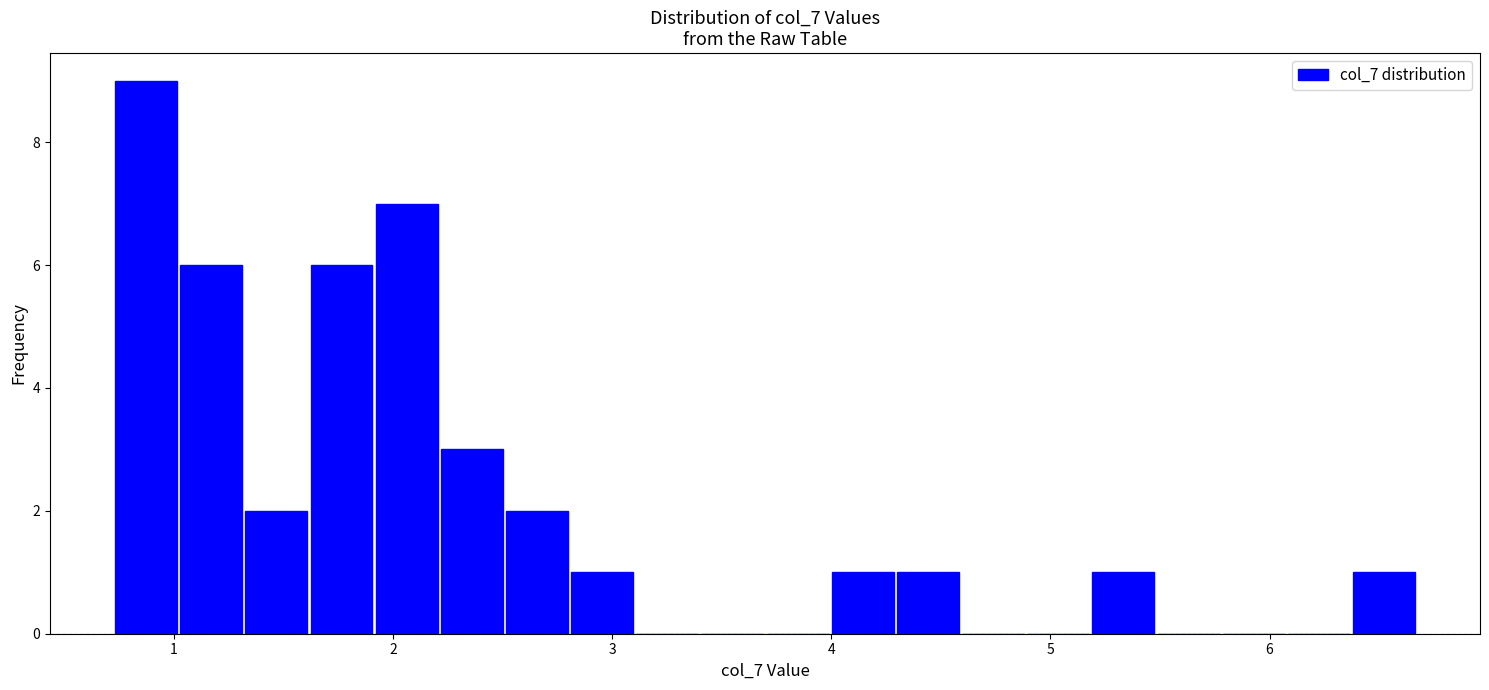

Around what value on the x-axis is the tallest bar? Give the approximate position of its centre, as read against the axis.

0.9